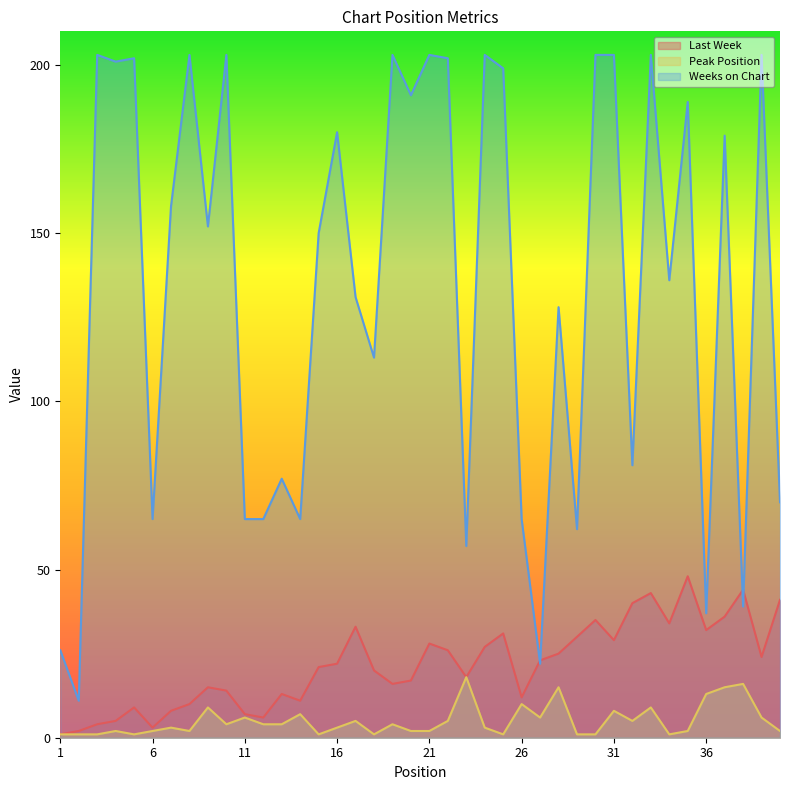

At which category is the sum across all series the highest?

33